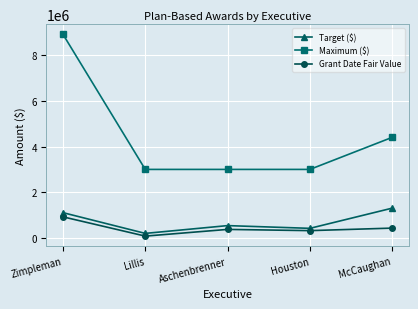

Which category has the highest value in the Grant Date Fair Value series?

Zimpleman